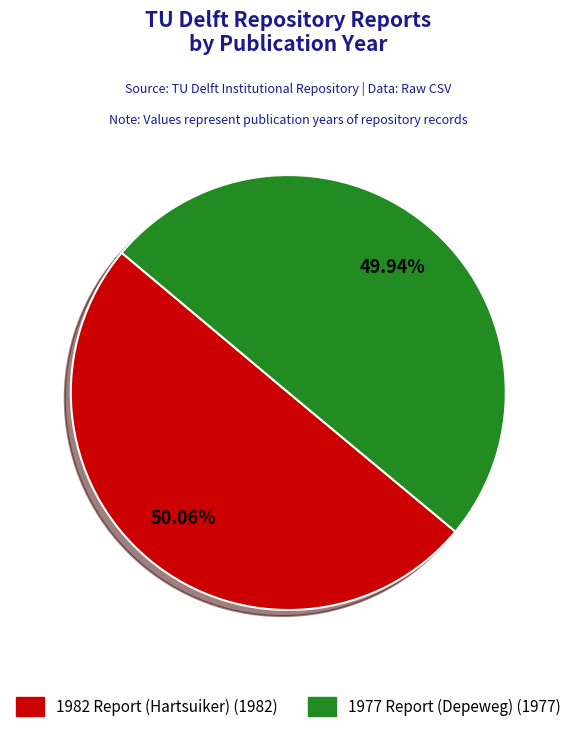

Is it true that 1982 Report (Hartsuiker) is 41% of the pie?

False